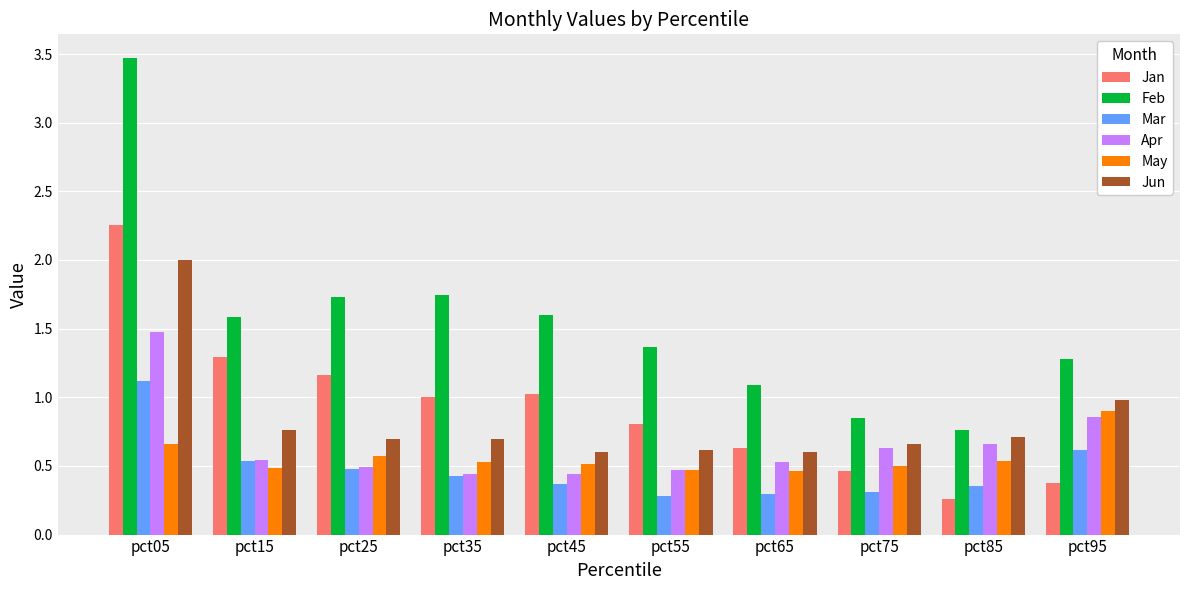

Which series has the largest range (max minus min)?

Feb